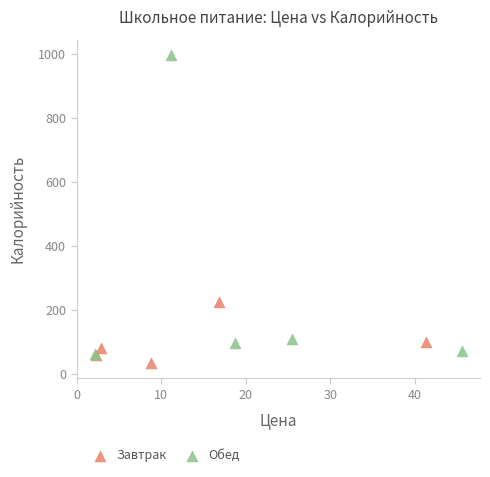

Which series contains the highest Y value?

Обед